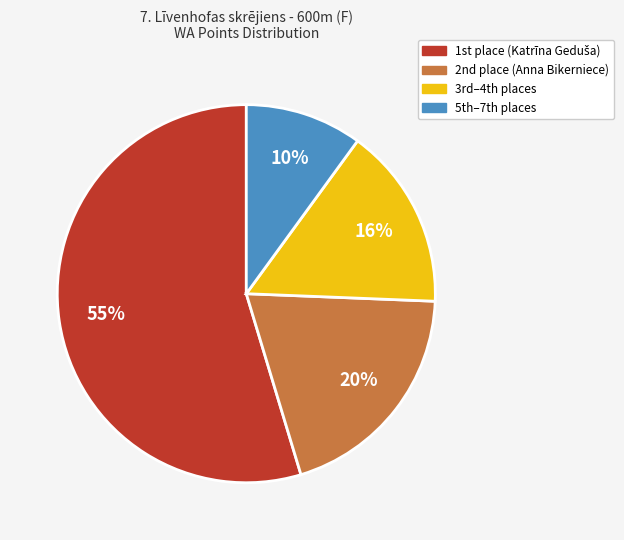

To the nearest percent, what is the average slice percentage?

25%